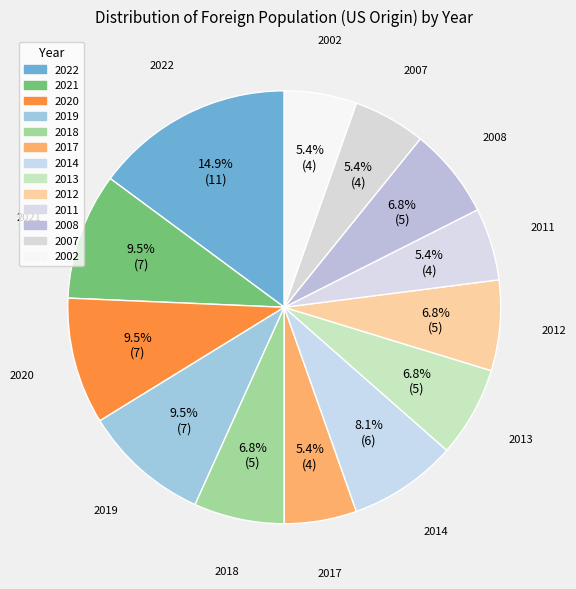

What portion of the pie excludes 2020?

90.5%